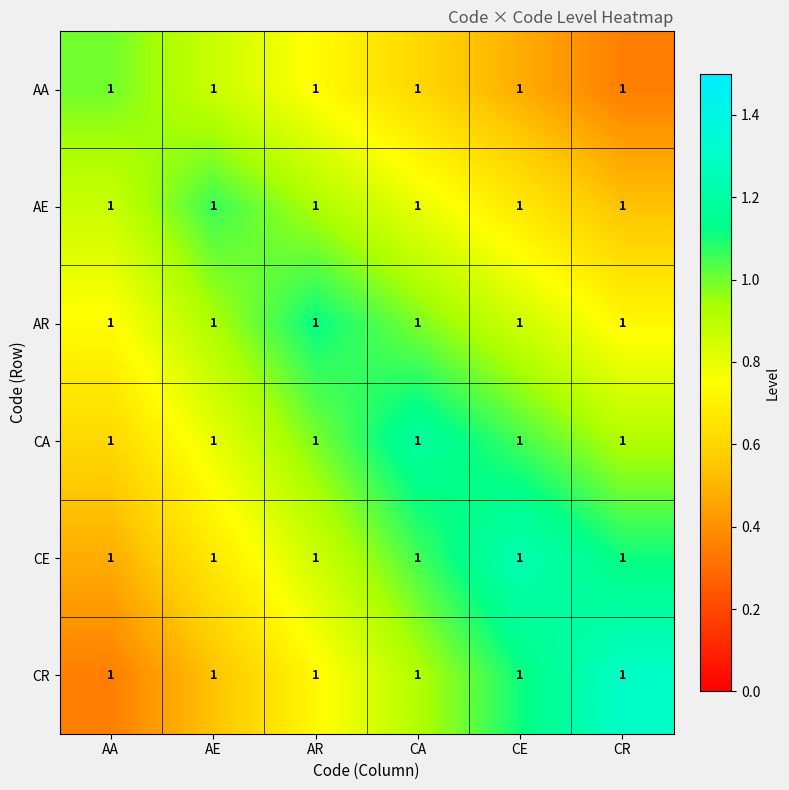

Which label corresponds to the largest value in the chart?

CR